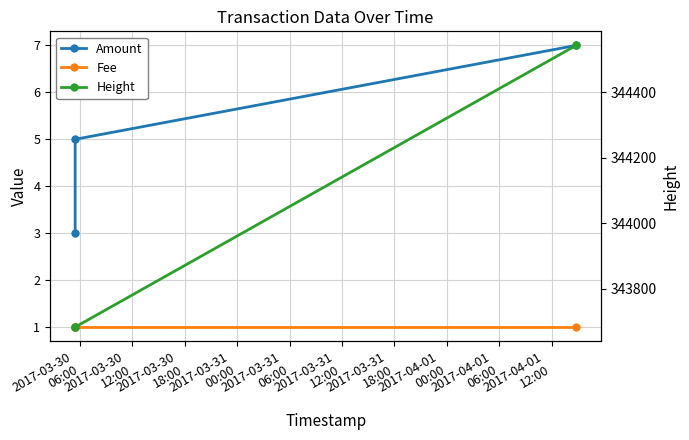

What are all the series names shown in the legend?

Amount, Fee, Height